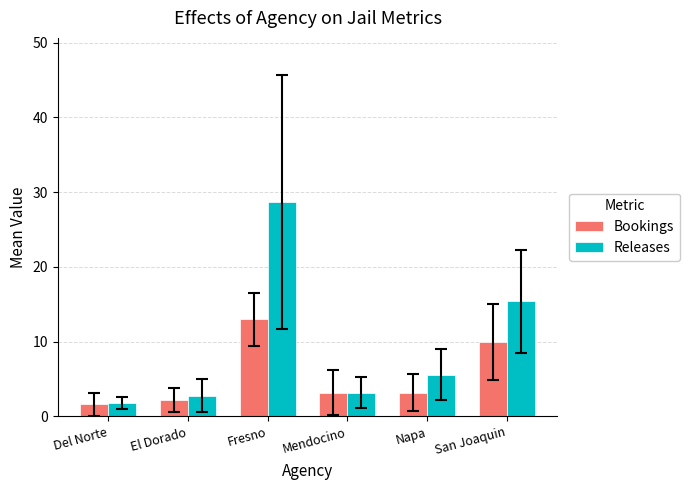

What are all the series names shown in the legend?

Bookings, Releases